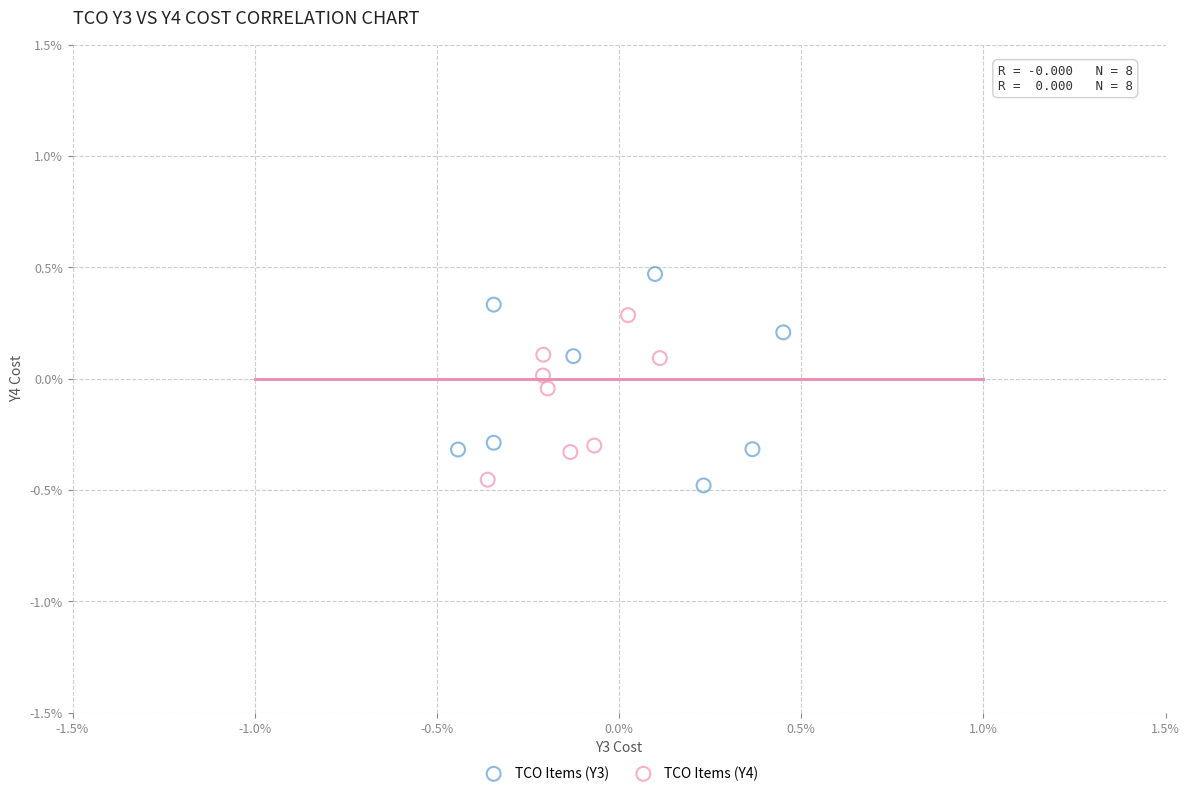

What are all the series names shown in the legend?

TCO Items (Y3), TCO Items (Y4)